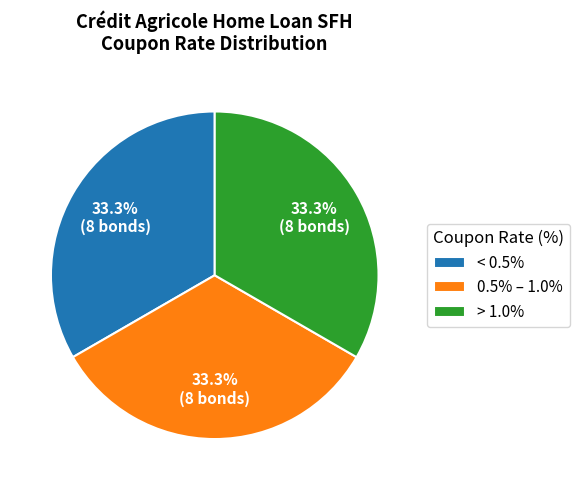

How many segments does this pie chart have?

3